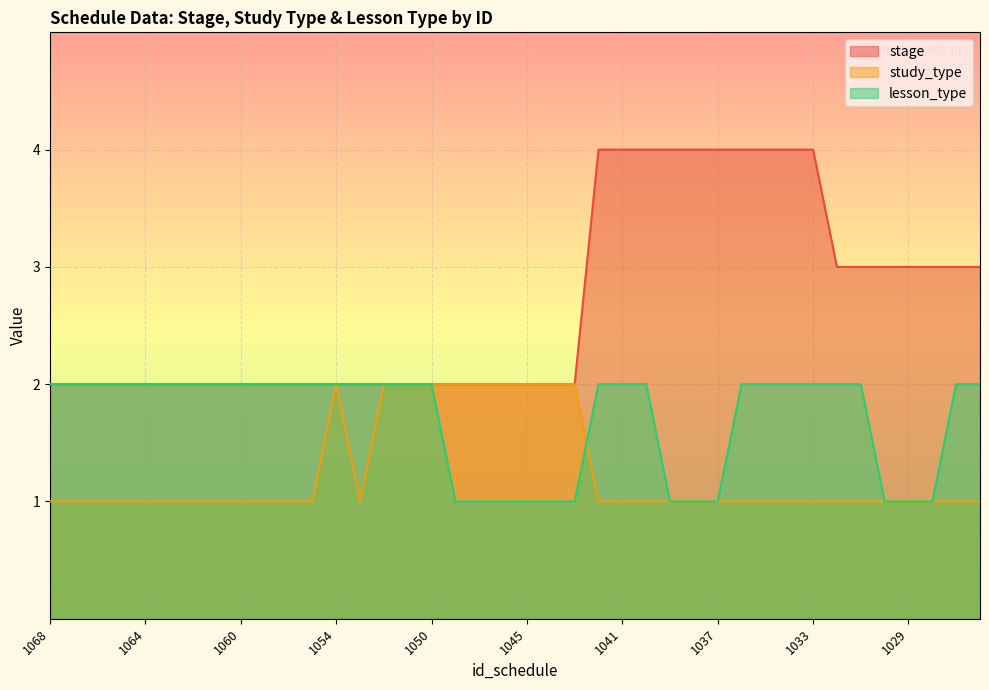

What is the value of the study_type point at the 36th from the left?

1